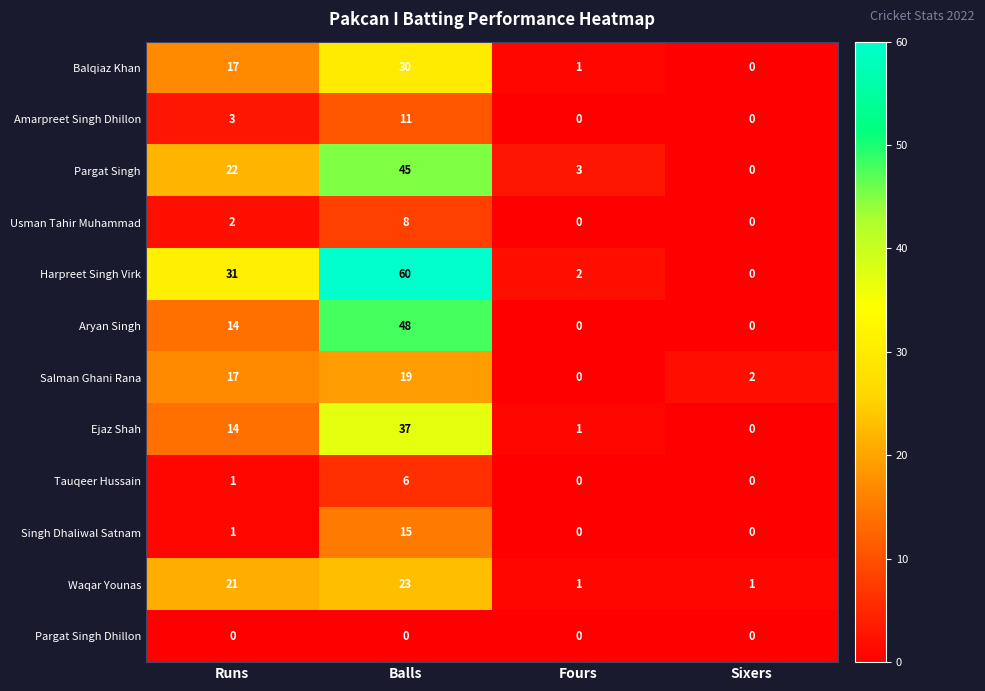

At how many categories does at least one series exceed 11?

2